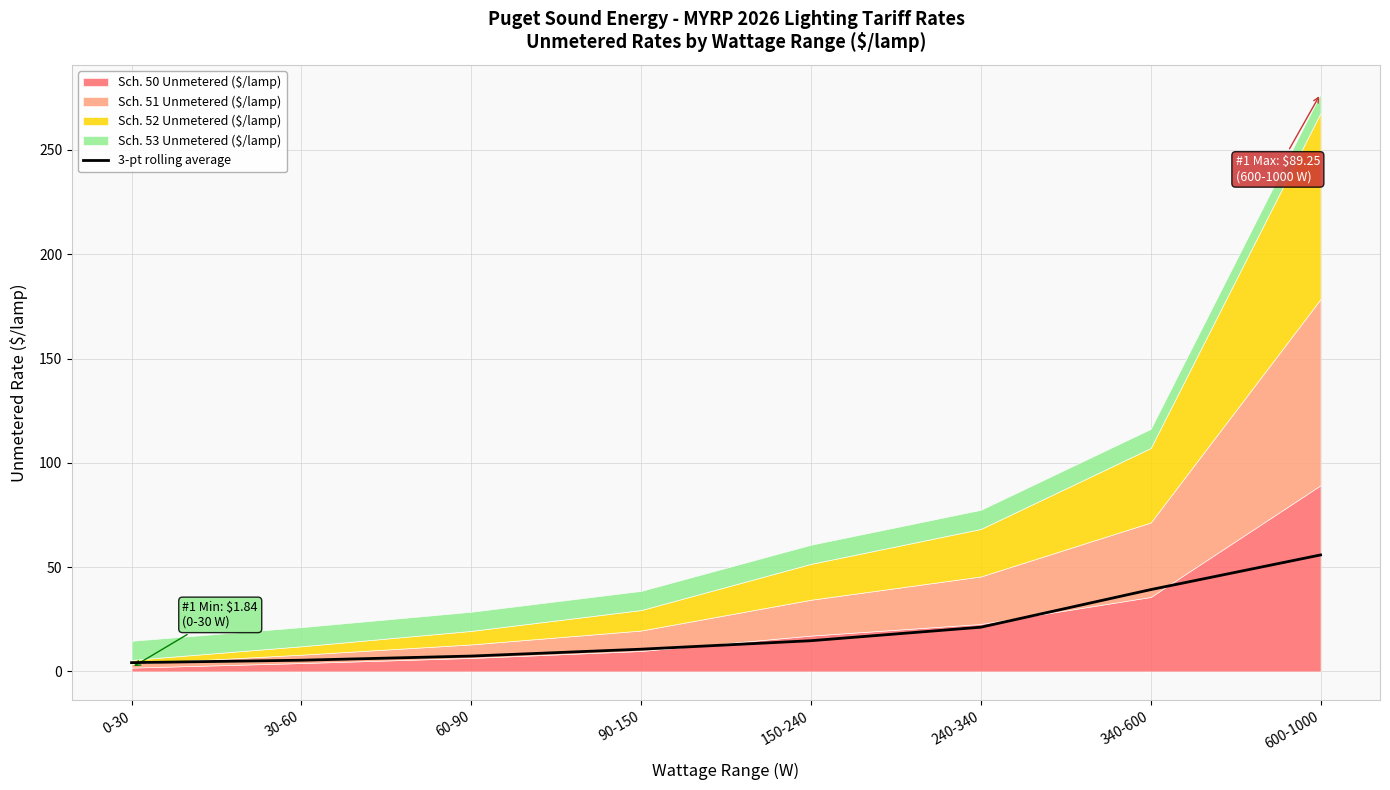

Reading left to right, transcribe all the data shown in this chart.

4.2	5.4	7.4	10.7	14.7	21.2	39.2	55.8